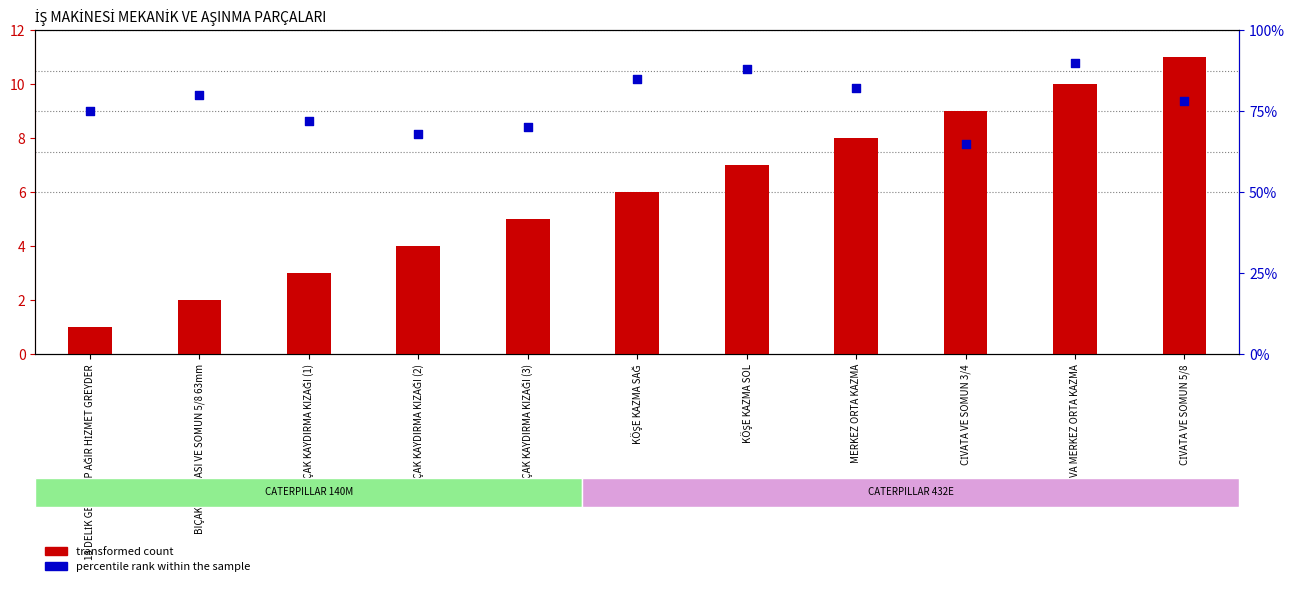

What are all the series names shown in the legend?

transformed count, percentile rank within the sample